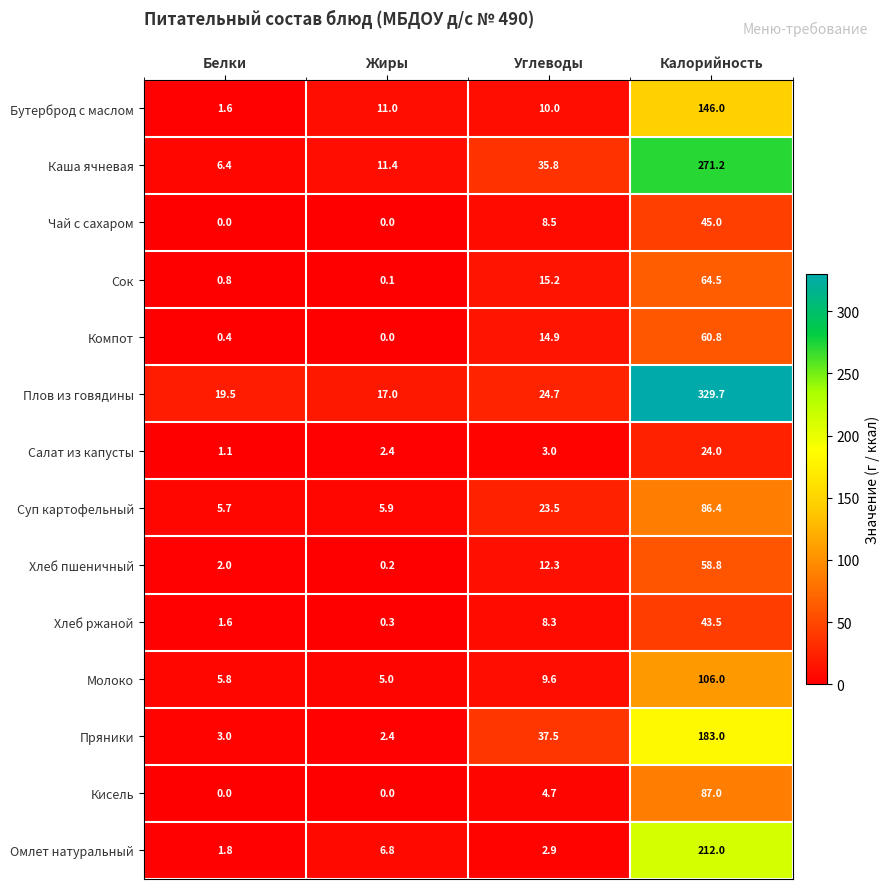

At Углеводы, list the series in order from smallest to largest.

Омлет натуральный, Салат из капусты, Кисель, Хлеб ржаной, Чай с сахаром, Молоко, Бутерброд с маслом, Хлеб пшеничный, Компот, Сок, Суп картофельный, Плов из говядины, Каша ячневая, Пряники